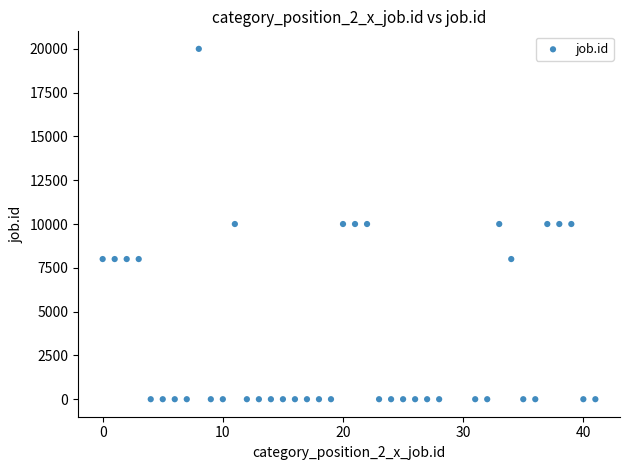

What is the range of Y values (max minus min)?

20001